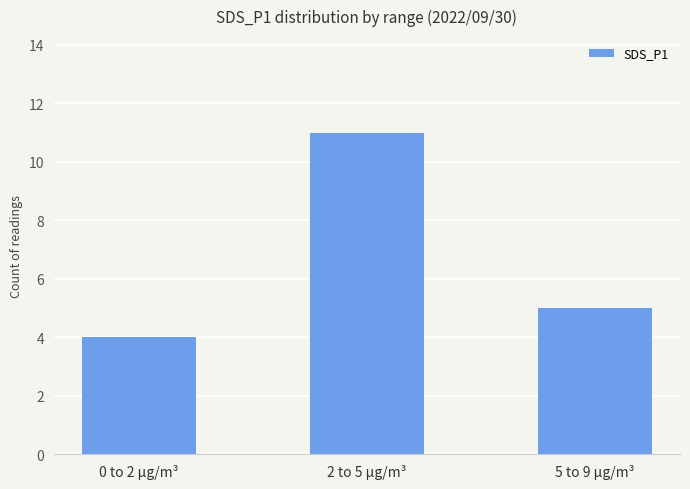

Which category has the highest value across all series?

2 to 5 µg/m³